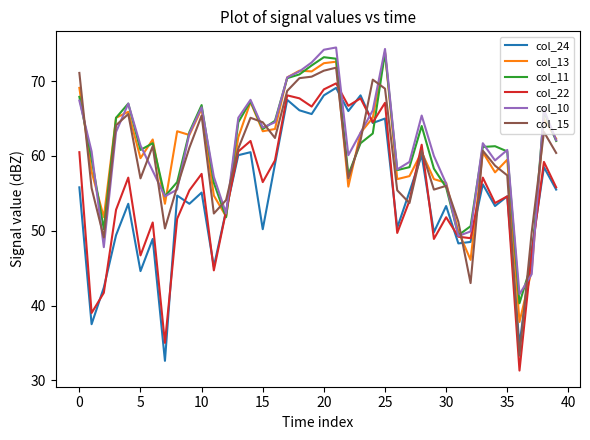

Which series has the widest spread of values?

col_15